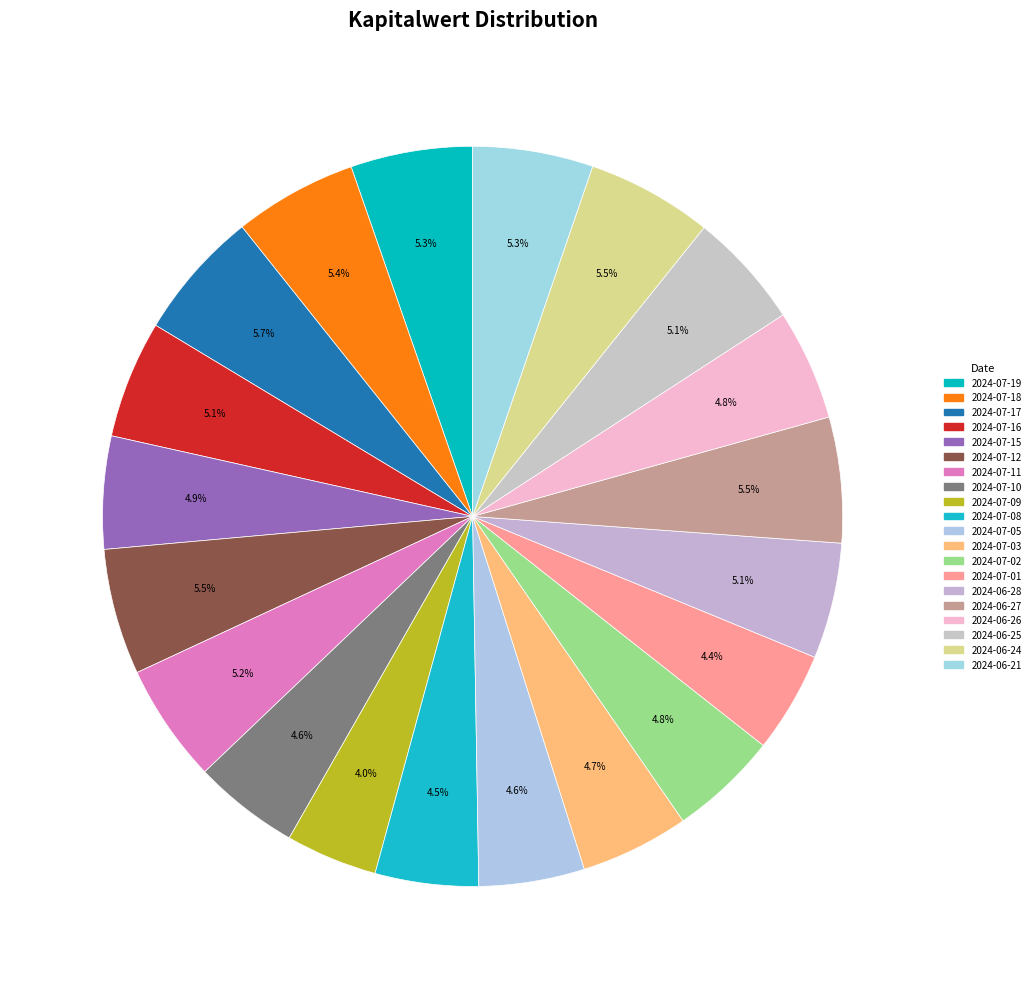

Count the number of slices in the pie.

20